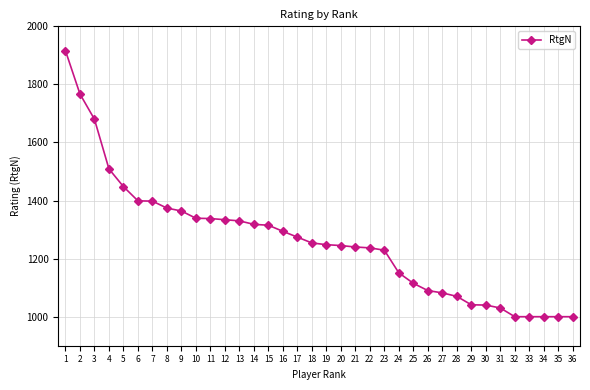

What is the difference between the second highest and second lowest values?

767